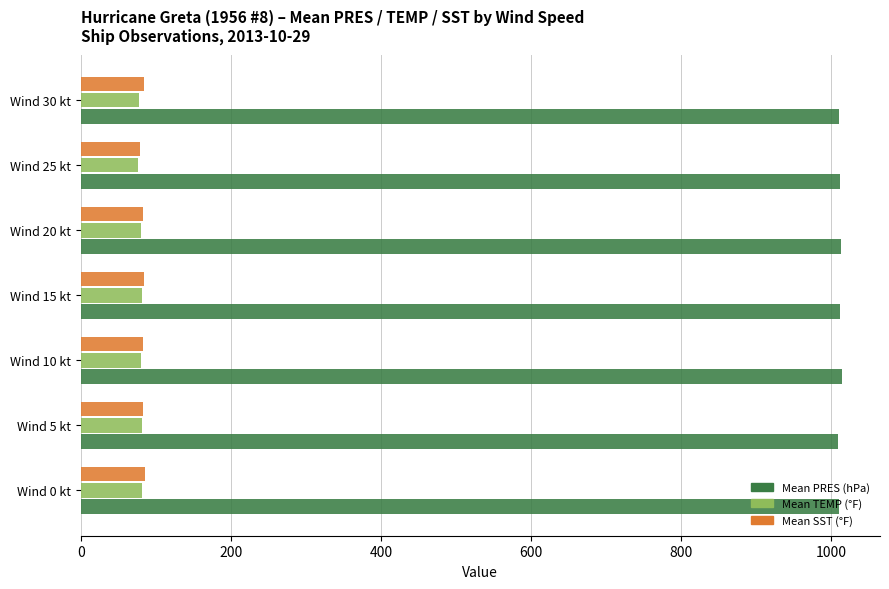

The value of Mean TEMP (°F) at Wind 30 kt is 78.0. True or false?

True